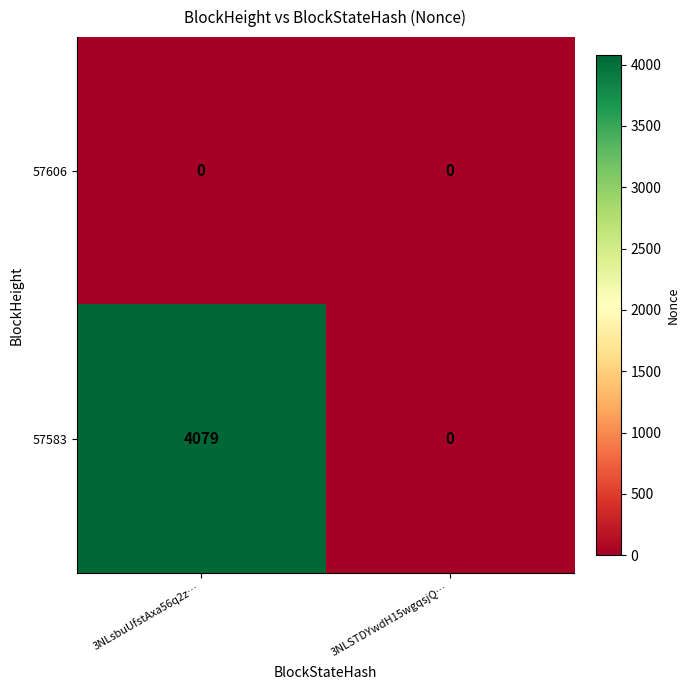

At which label is 57583 closest to 2039?

3NLSTDYwdH15wgqsjQ…